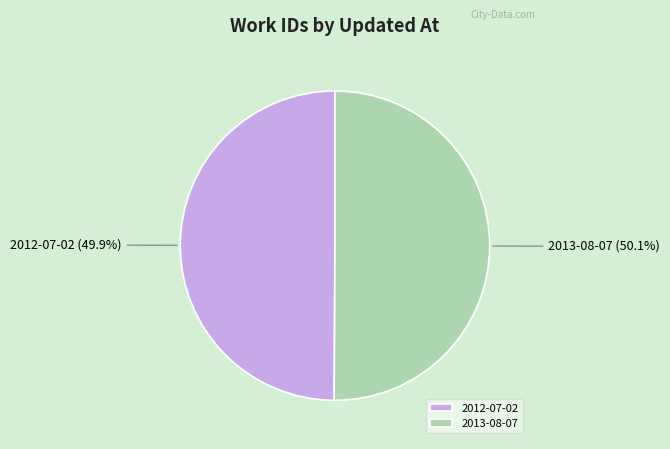

What is the ratio of the value at 2012-07-02 to the value at 2013-08-07?

1.0